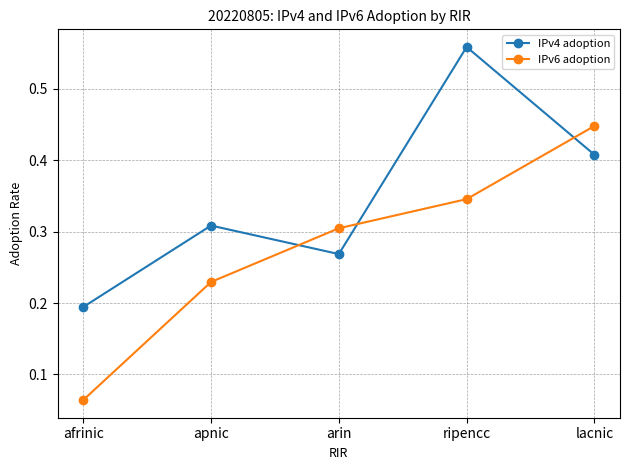

What is the label of the 3rd point from the right?

arin